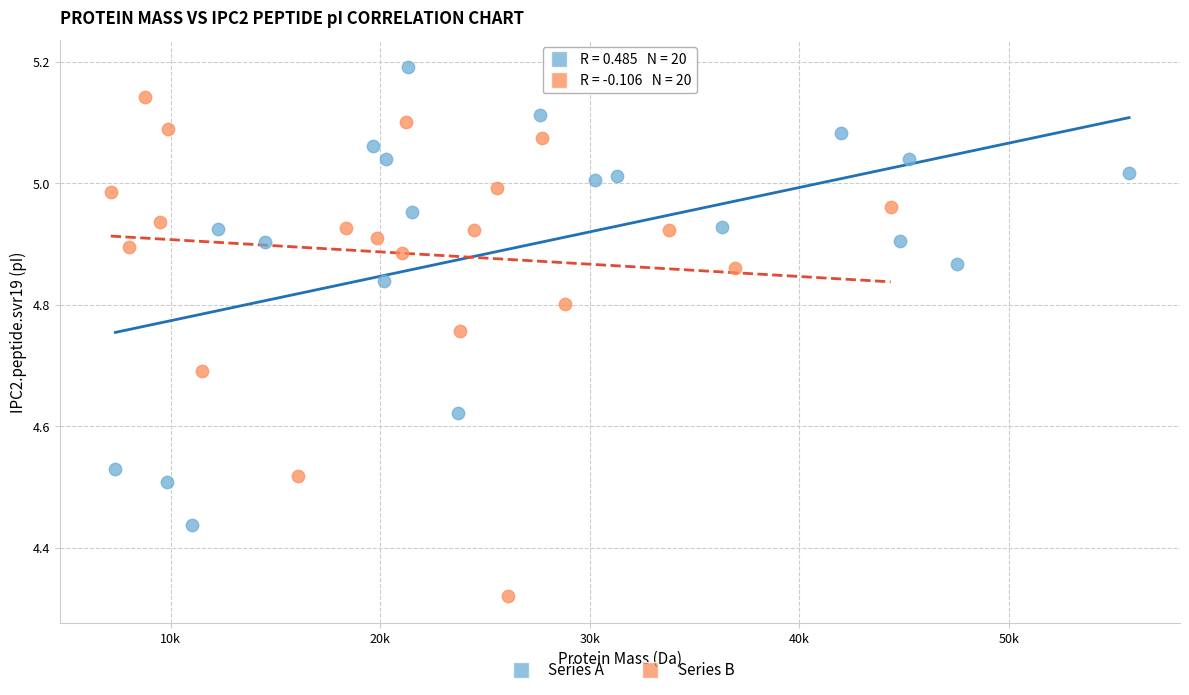

Which series contains the lowest Y value?

Series B